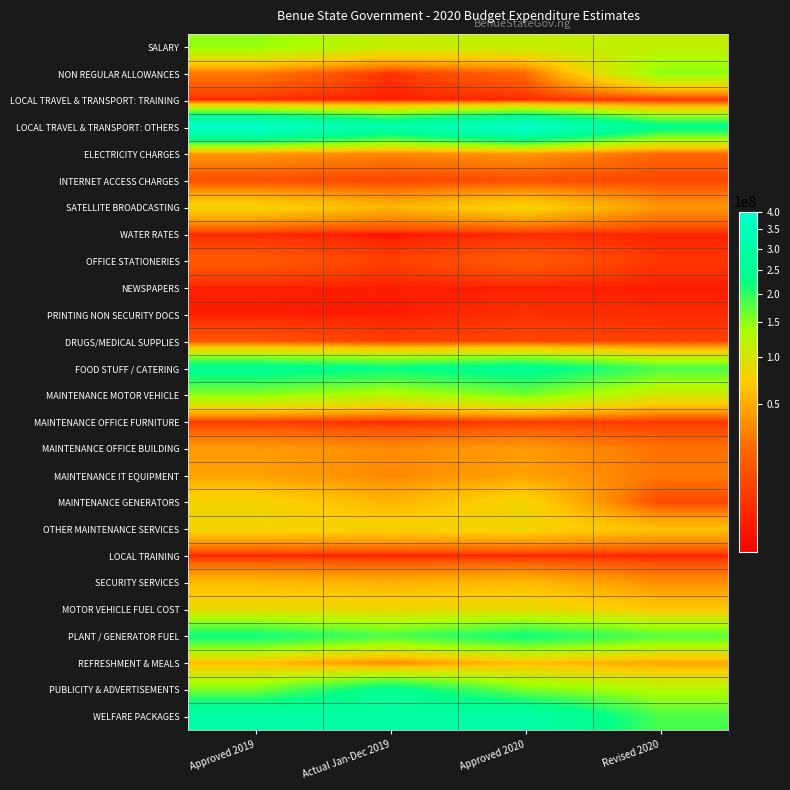

Which series has the largest total across all categories?

LOCAL TRAVEL & TRANSPORT: OTHERS